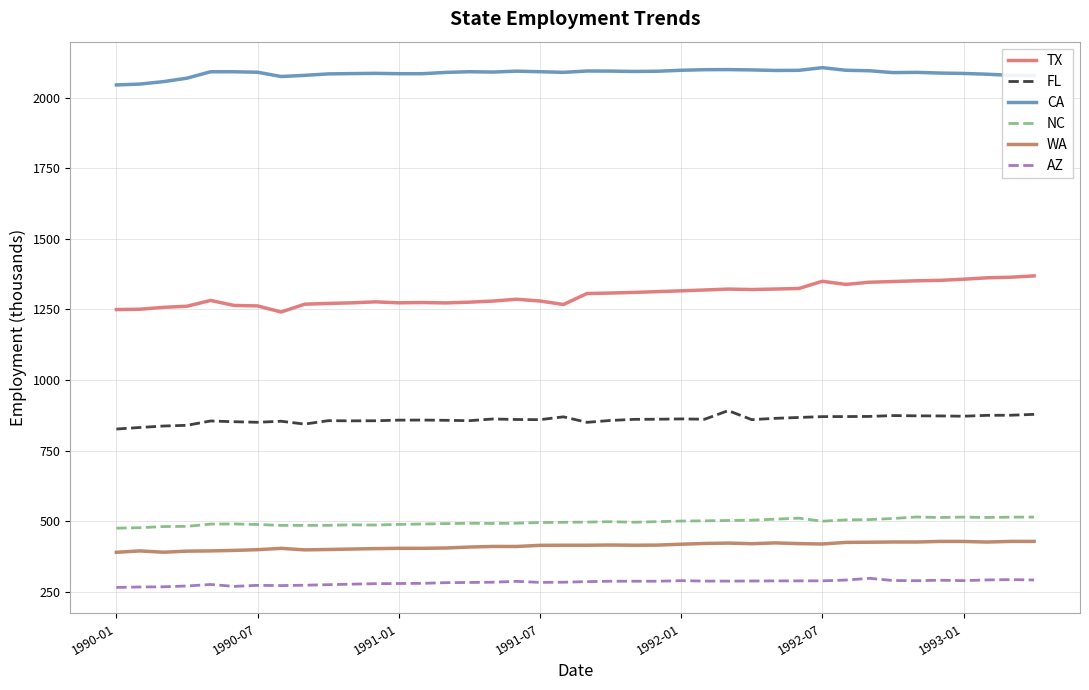

What is the minimum value for WA?

390.4